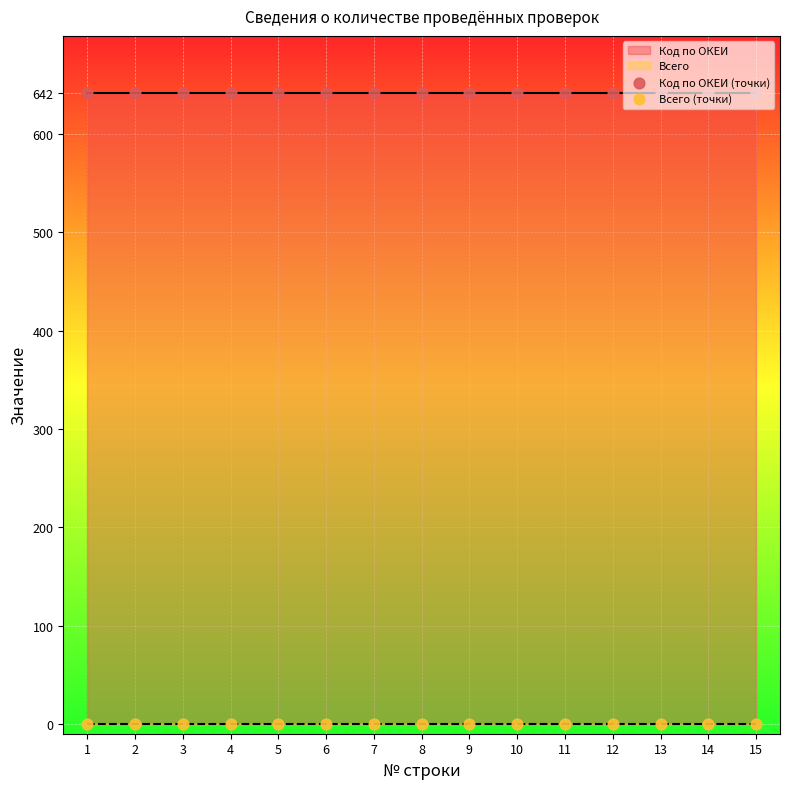

At how many categories does at least one series exceed 390?

15